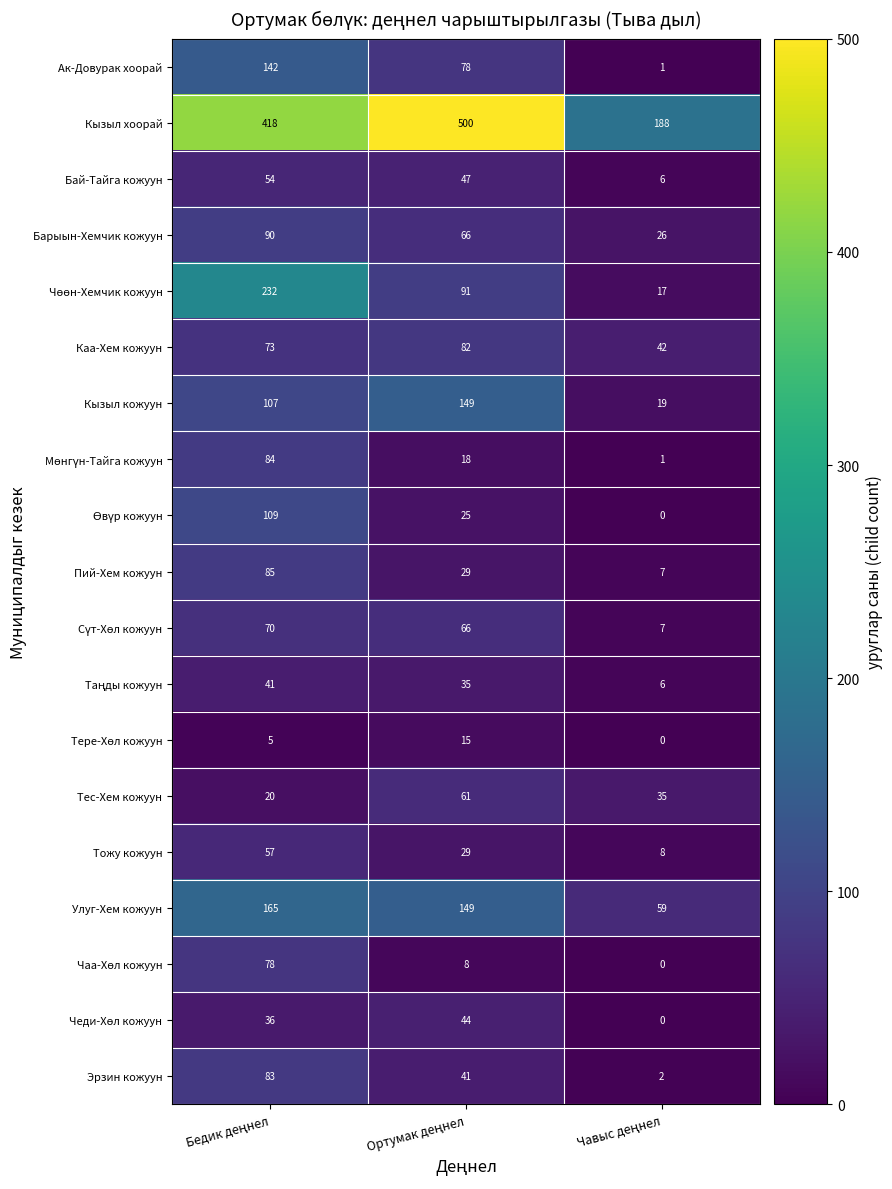

What is the maximum value shown in the chart?

500